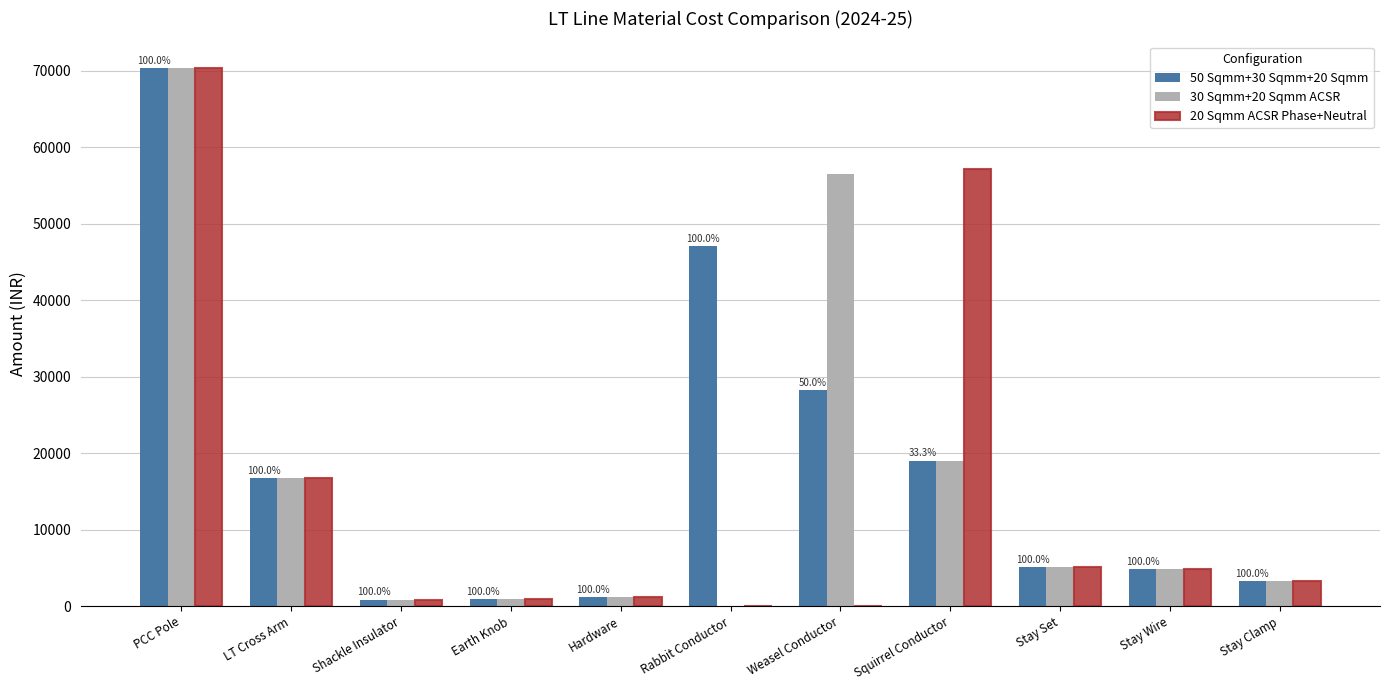

Between PCC Pole and Weasel Conductor, which series saw the biggest shift?

20 Sqmm ACSR Phase+Neutral